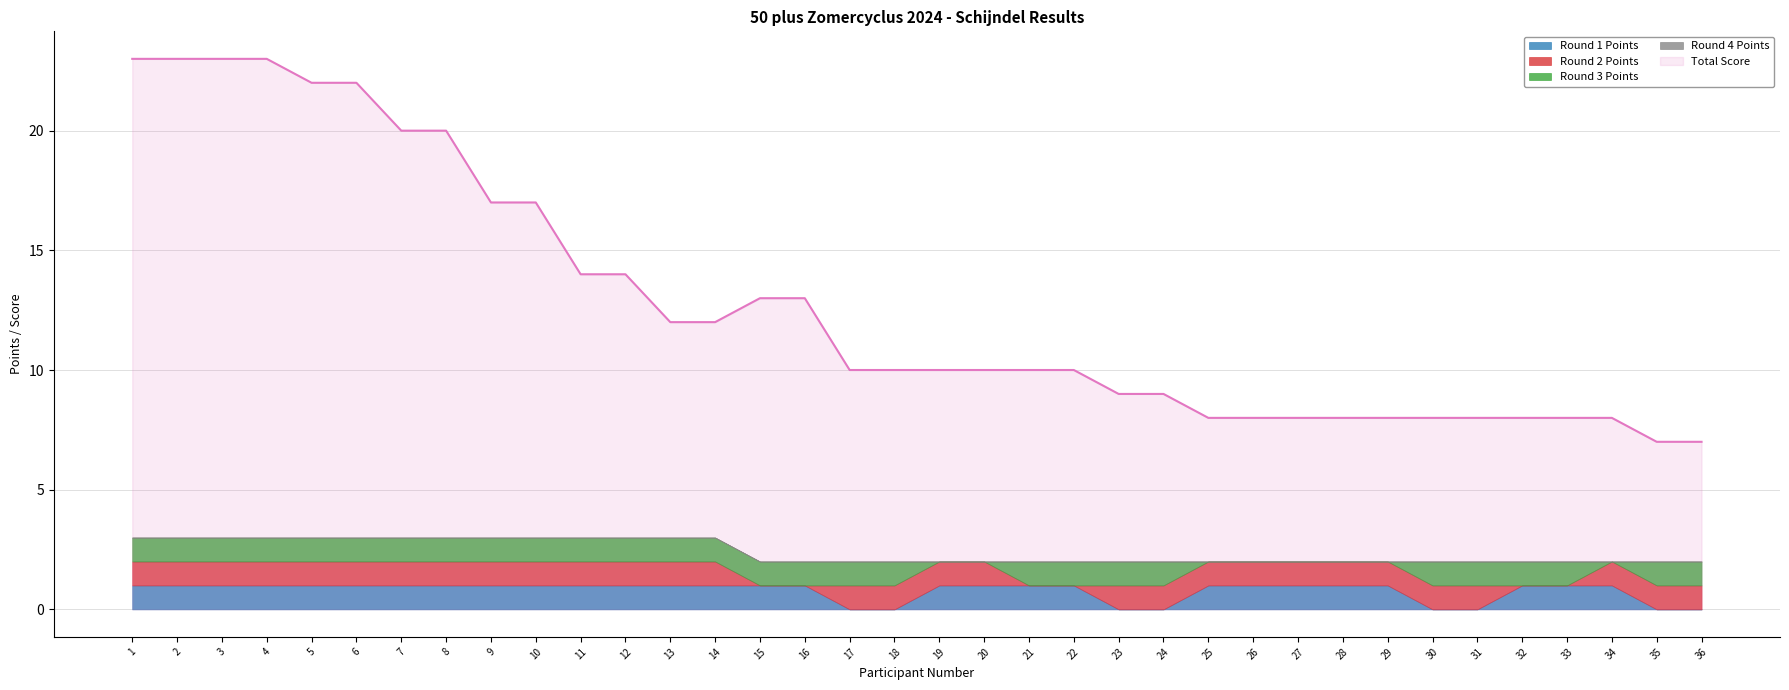

How many times do Round 1 Points and Round 2 Points cross each other?

3